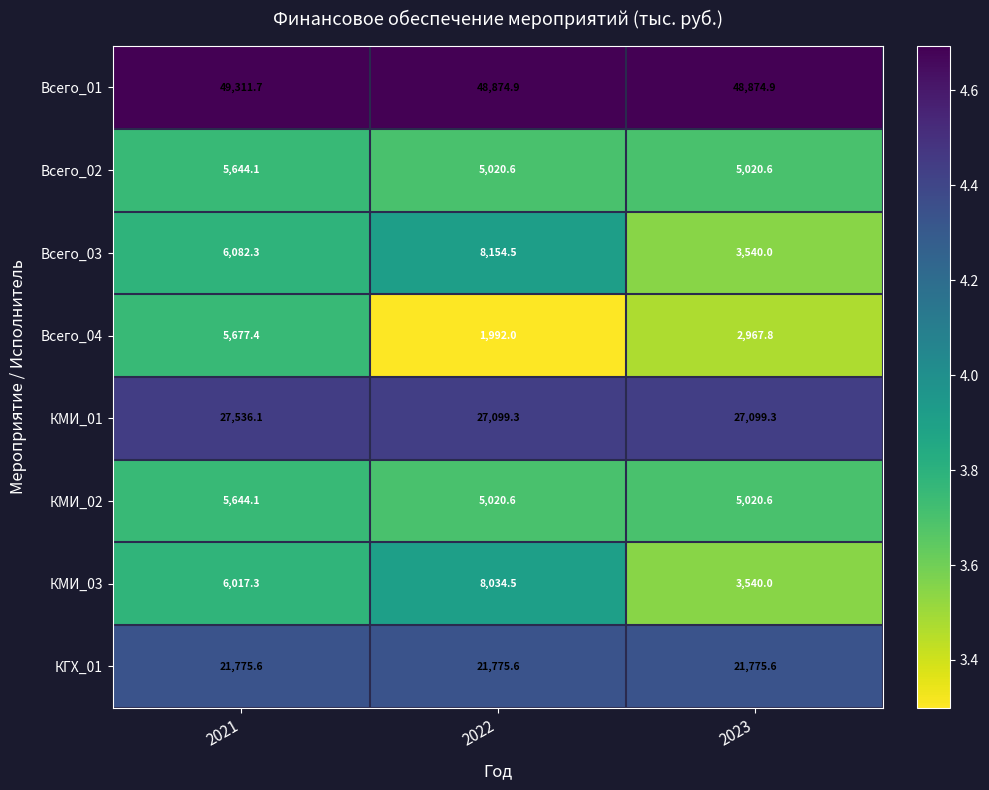

What is the lowest value of the Всего_04 series?

1992.0